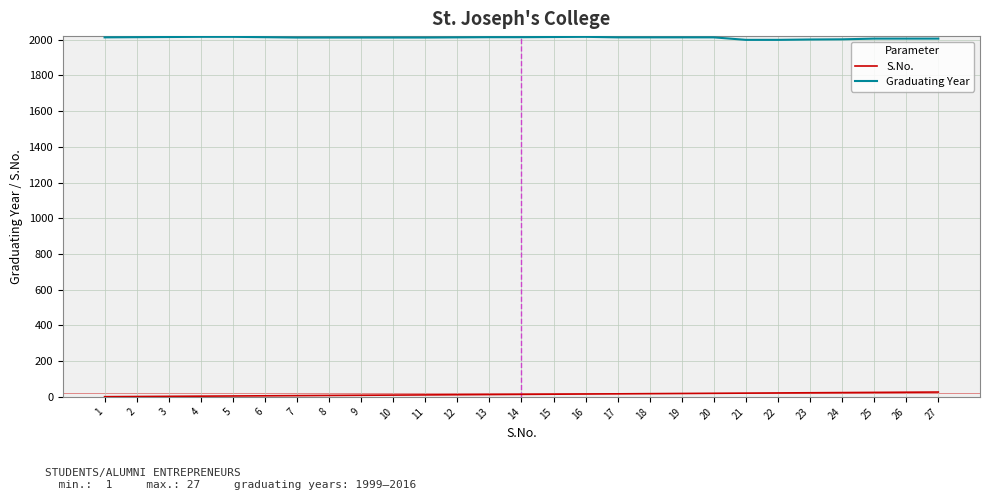

At how many categories does at least one series exceed 83?

27